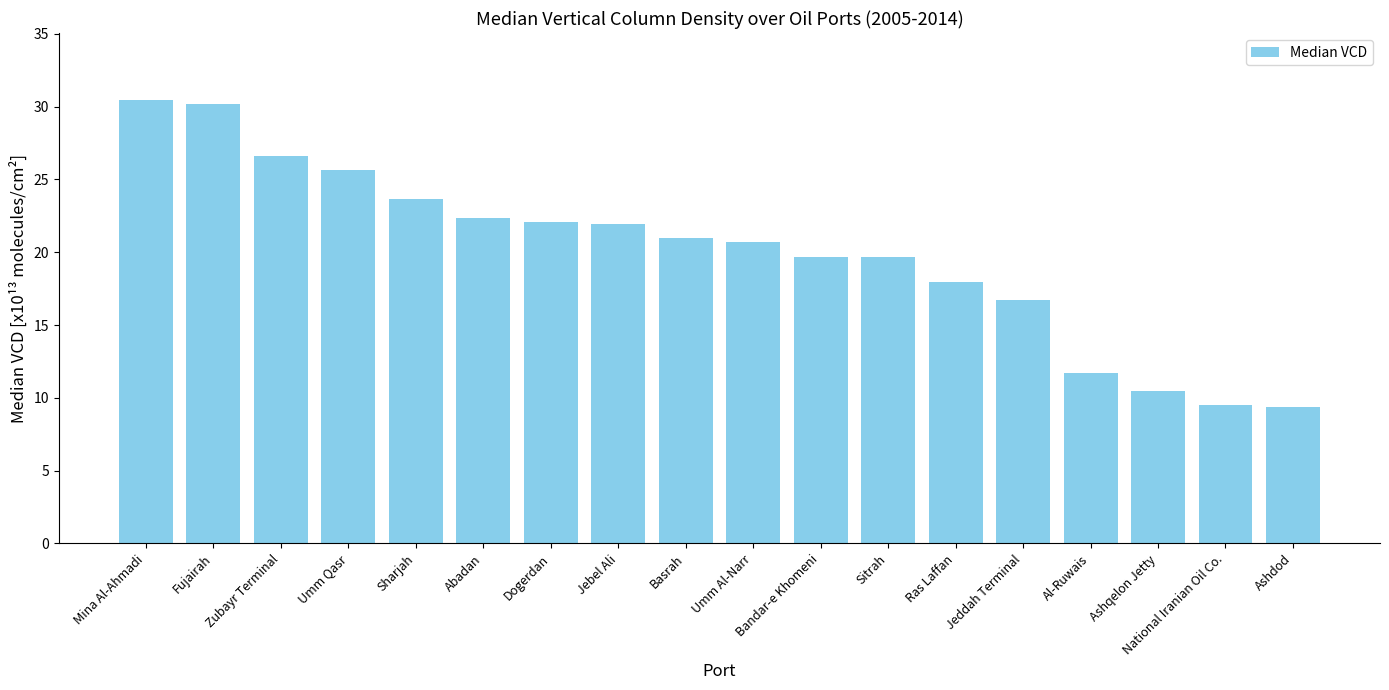

What is the maximum value shown in the chart?

30.5